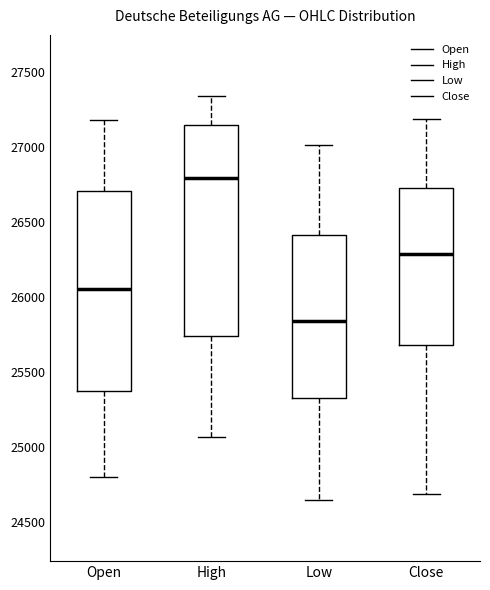

Reading left to right, read every box against the y-axis: the position of its median line, the range the box covers, and the ends of its whiskers. The values are not printed on the chart, so give them approximately, as read against the axis.

Open: median 26050, box 25350 to 26700, whiskers 24800 to 27200
High: median 26800, box 25750 to 27150, whiskers 25050 to 27350
Low: median 25850, box 25350 to 26400, whiskers 24650 to 27000
Close: median 26300, box 25700 to 26700, whiskers 24700 to 27200